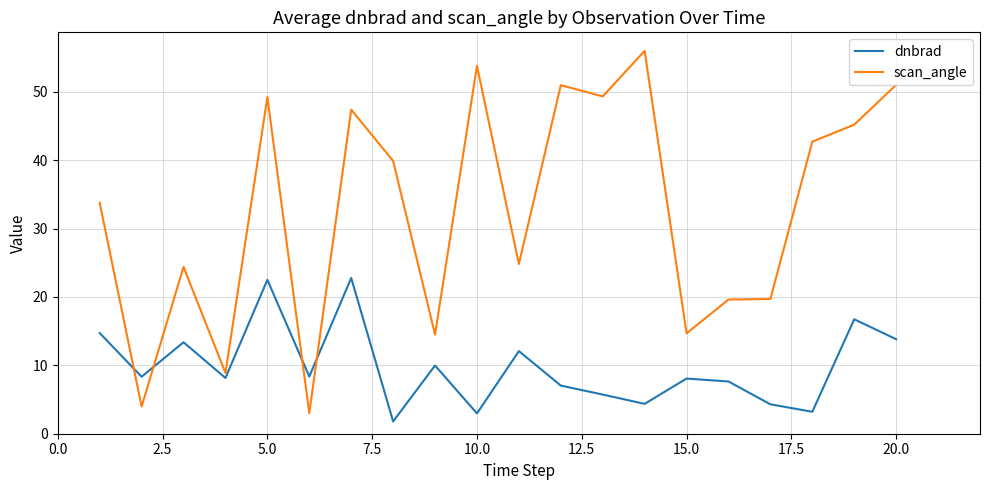

Which series has the widest spread of values?

scan_angle